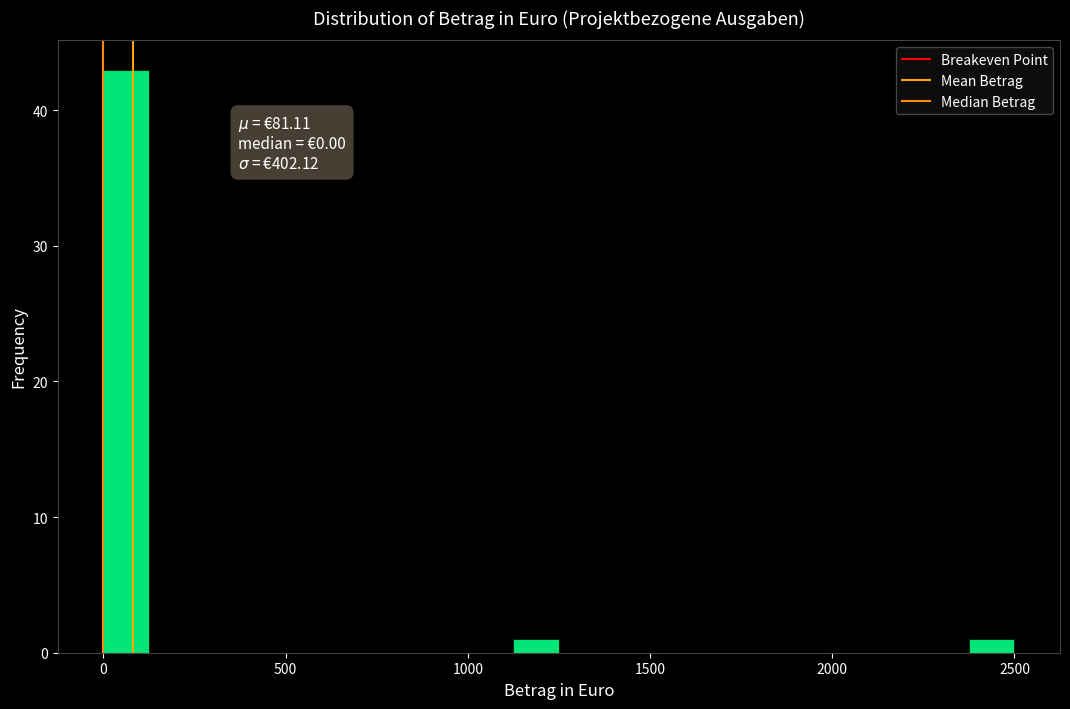

Read against the x-axis, roughly where is the centre of the tallest bar?

50